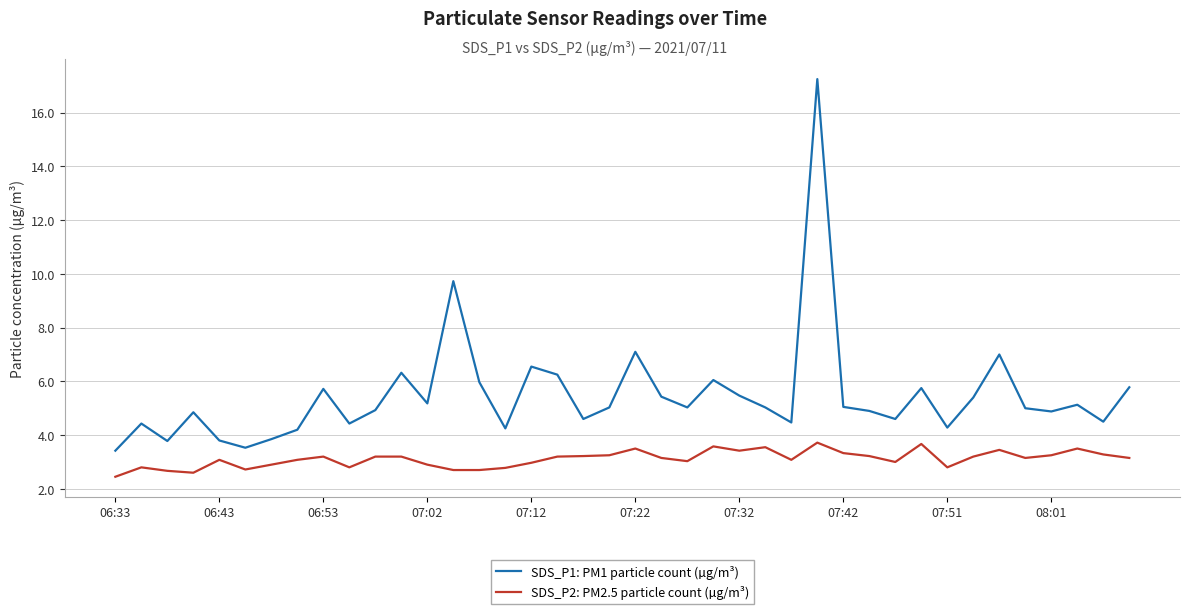

True or false: SDS_P2: PM2.5 particle count (µg/m³) and SDS_P1: PM1 particle count (µg/m³) intersect in this chart.

False